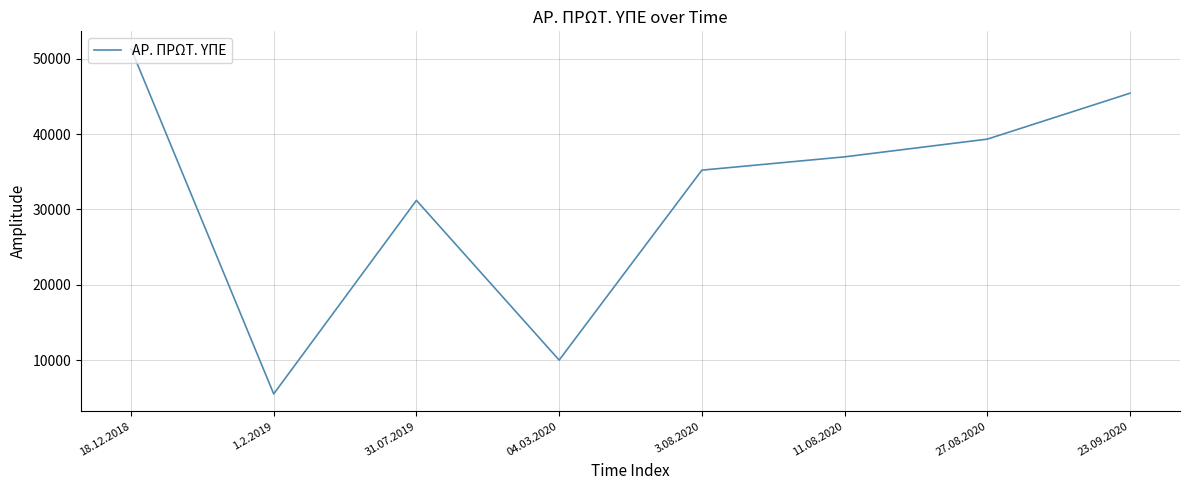

At which label is the value closest to 28426?

31.07.2019